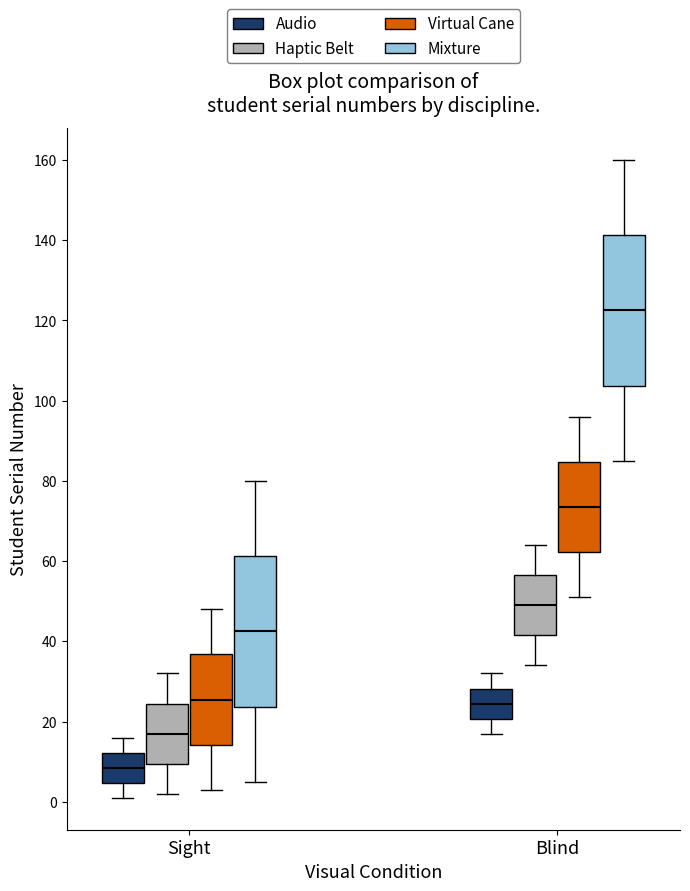

Reading left to right, read every box against the y-axis: the position of its median line, the range the box covers, and the ends of its whiskers. The values are not printed on the chart, so give them approximately, as read against the axis.

Sight (Audio): median 8, box 4 to 12, whiskers 2 to 16
Sight (Haptic Belt): median 18, box 10 to 24, whiskers 2 to 32
Sight (Virtual Cane): median 26, box 14 to 36, whiskers 4 to 48
Sight (Mixture): median 42, box 24 to 62, whiskers 6 to 80
Blind (Audio): median 24, box 20 to 28, whiskers 18 to 32
Blind (Haptic Belt): median 50, box 42 to 56, whiskers 34 to 64
Blind (Virtual Cane): median 74, box 62 to 84, whiskers 52 to 96
Blind (Mixture): median 122, box 104 to 142, whiskers 86 to 160